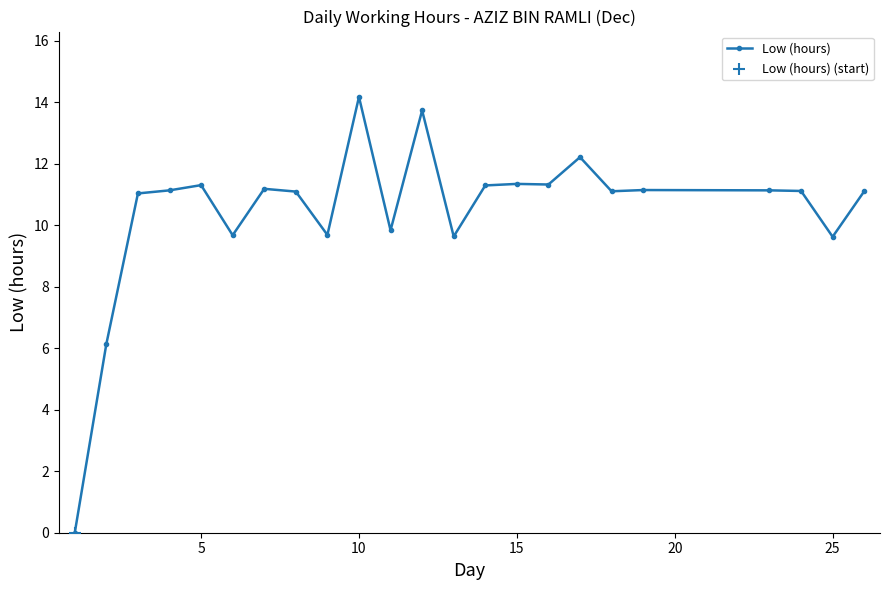

What is the maximum value shown in the chart?

14.2